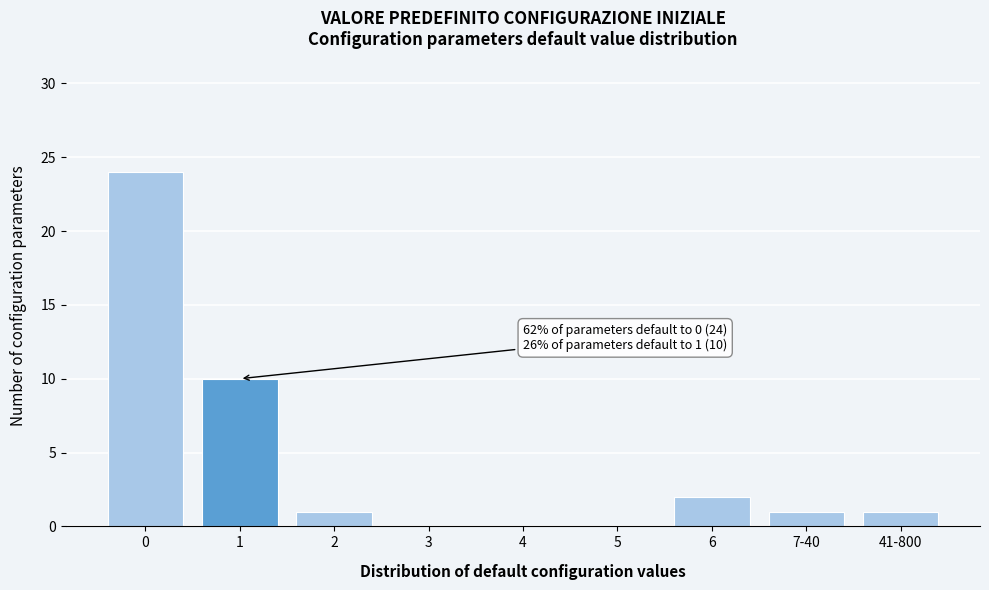

Reading left to right, transcribe all the data shown in this chart.

0=24	1=10	2=1	3=0	4=0	5=0	6=2	7-40=1	41-800=1